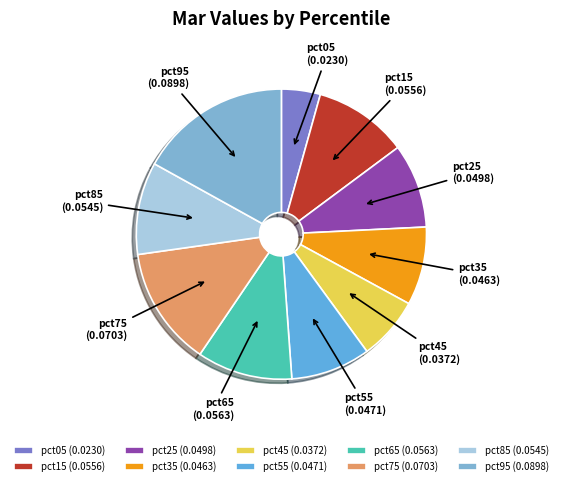

Combined, do pct65 and pct15 account for over 50%?

No